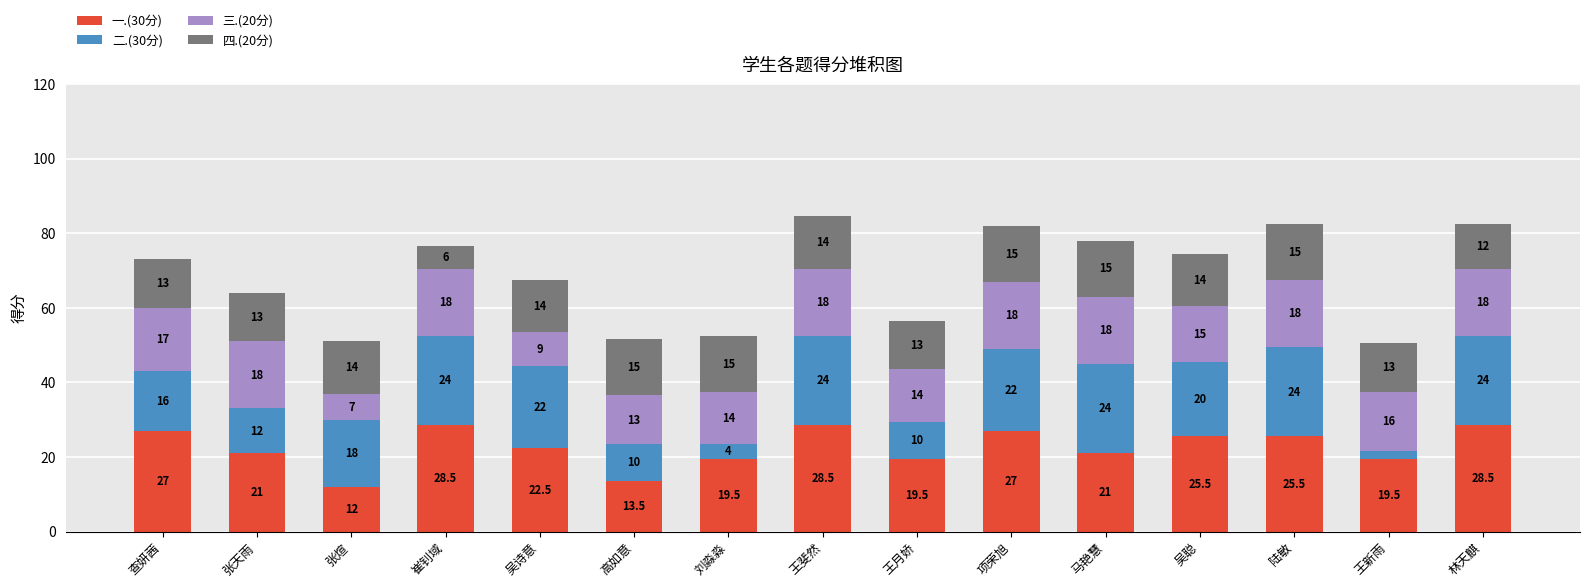

Does the chart contain any negative values?

No